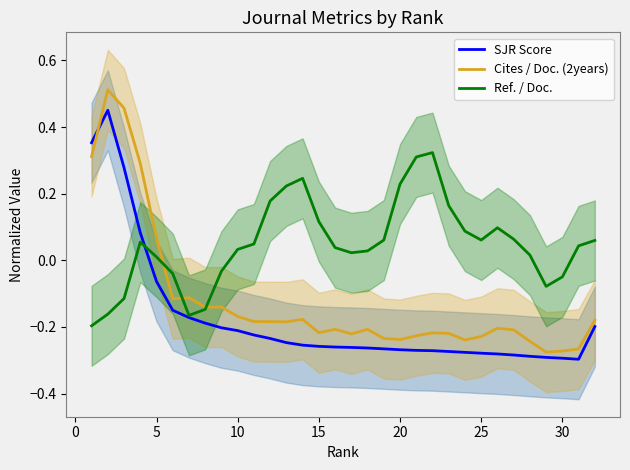

At 25, list the series in order from largest to smallest.

Cites / Doc. (2years), Ref. / Doc., SJR Score